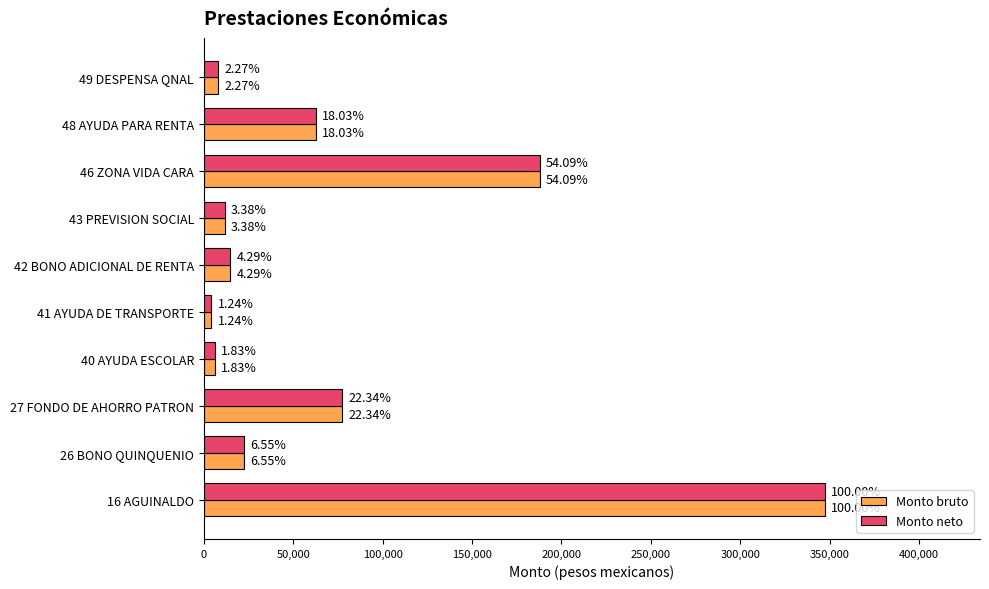

What are all the series names shown in the legend?

Monto bruto, Monto neto